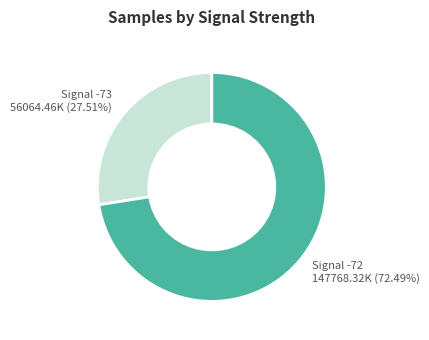

Is there any slice that represents more than half of the pie?

Yes